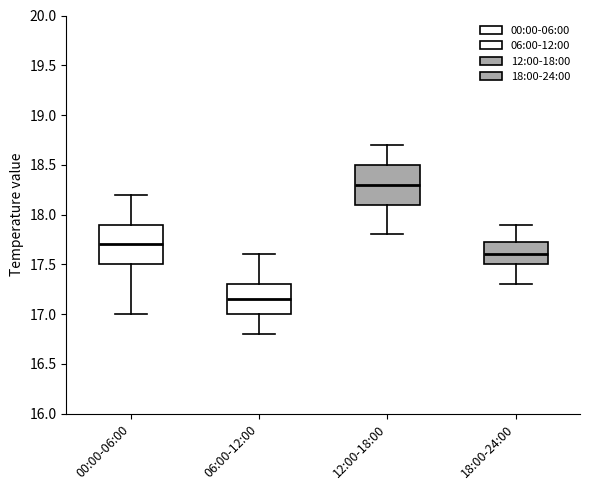

Reading left to right, transcribe this box plot: for each box, give where its median line is, the range the box spans, and where its two whiskers end, as read against the y-axis. The values are not printed on the chart, so give them approximately, as read against the axis.

00:00-06:00: median 17.70, box 17.50 to 17.90, whiskers 17.00 to 18.20
06:00-12:00: median 17.15, box 17.00 to 17.30, whiskers 16.80 to 17.60
12:00-18:00: median 18.30, box 18.10 to 18.50, whiskers 17.80 to 18.70
18:00-24:00: median 17.60, box 17.50 to 17.75, whiskers 17.30 to 17.90